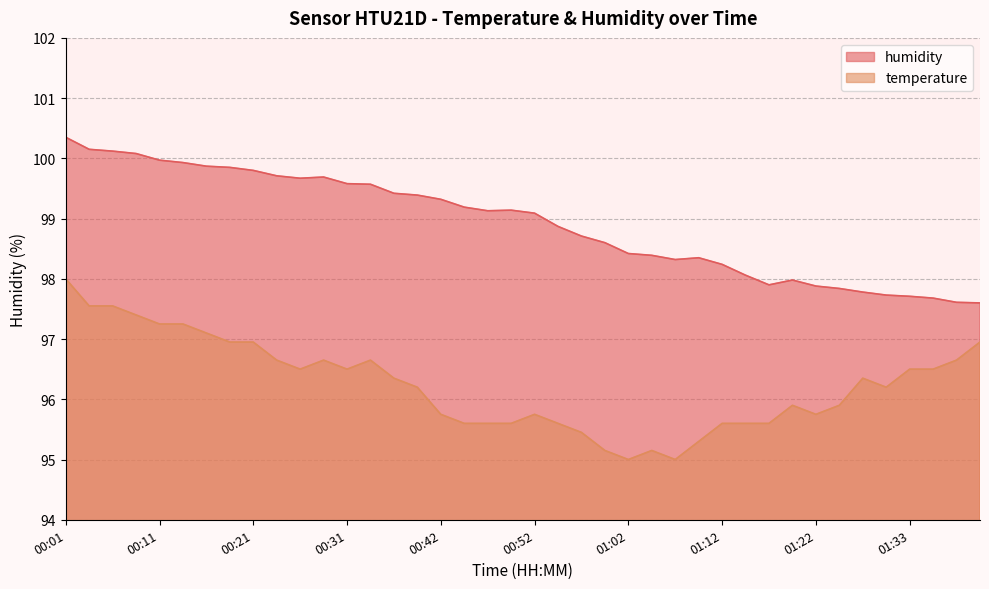

True or false: temperature and humidity cross at least once.

False